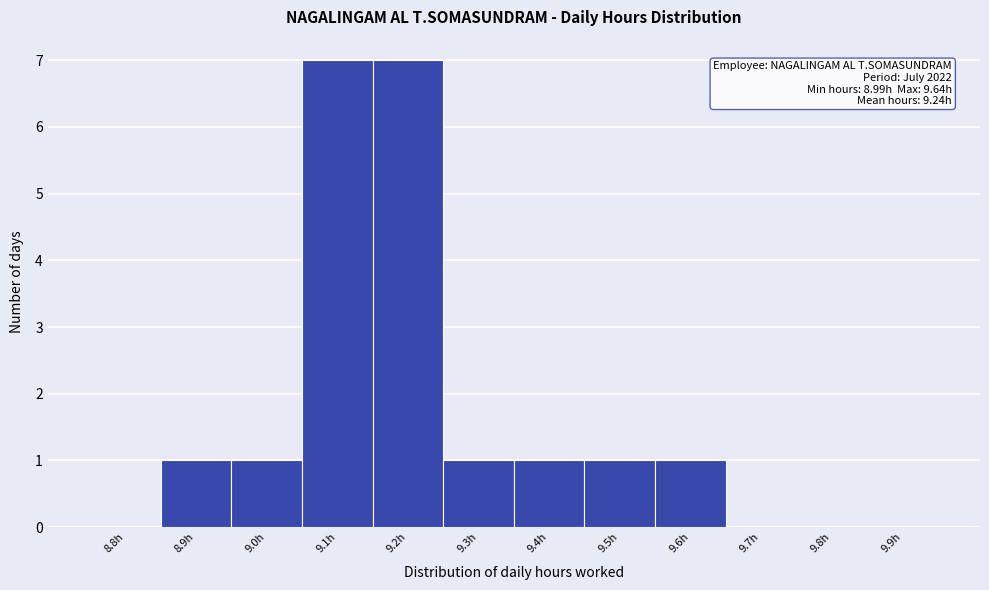

Reading right to left, extract all data points from this chart.

9.9h=0	9.8h=0	9.7h=0	9.6h=1	9.5h=1	9.4h=1	9.3h=1	9.2h=7	9.1h=7	9.0h=1	8.9h=1	8.8h=0